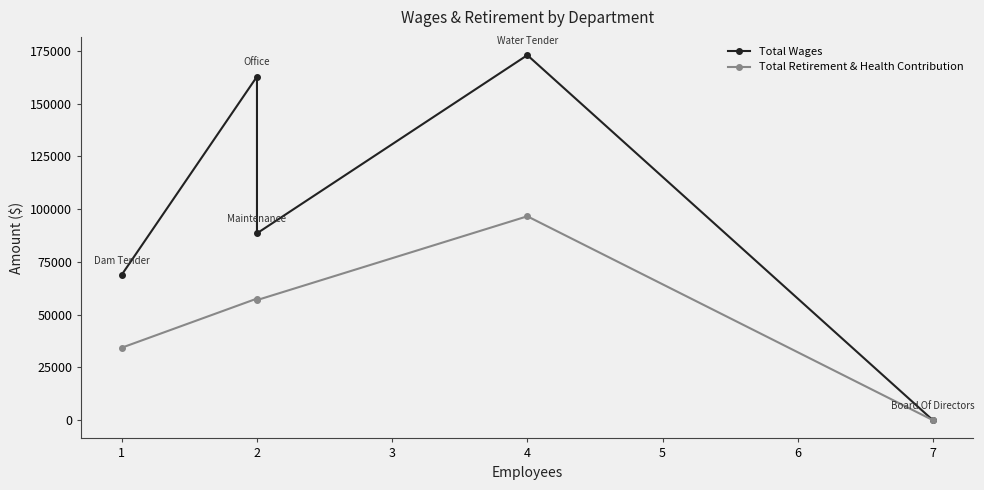

Reading left to right, transcribe all the data shown in this chart.

Total Wages: 68959	162838	88550	173002	0
Total Retirement & Health Contribution: 34349	57625	56907	96629	0